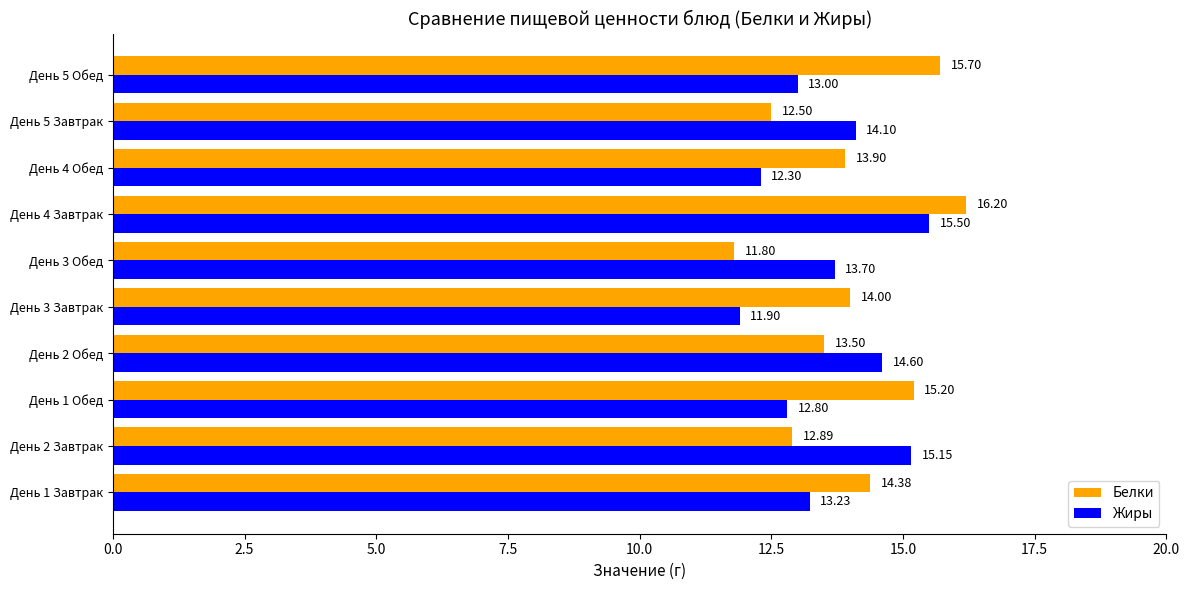

What is the sum of all Жиры values?

136.3